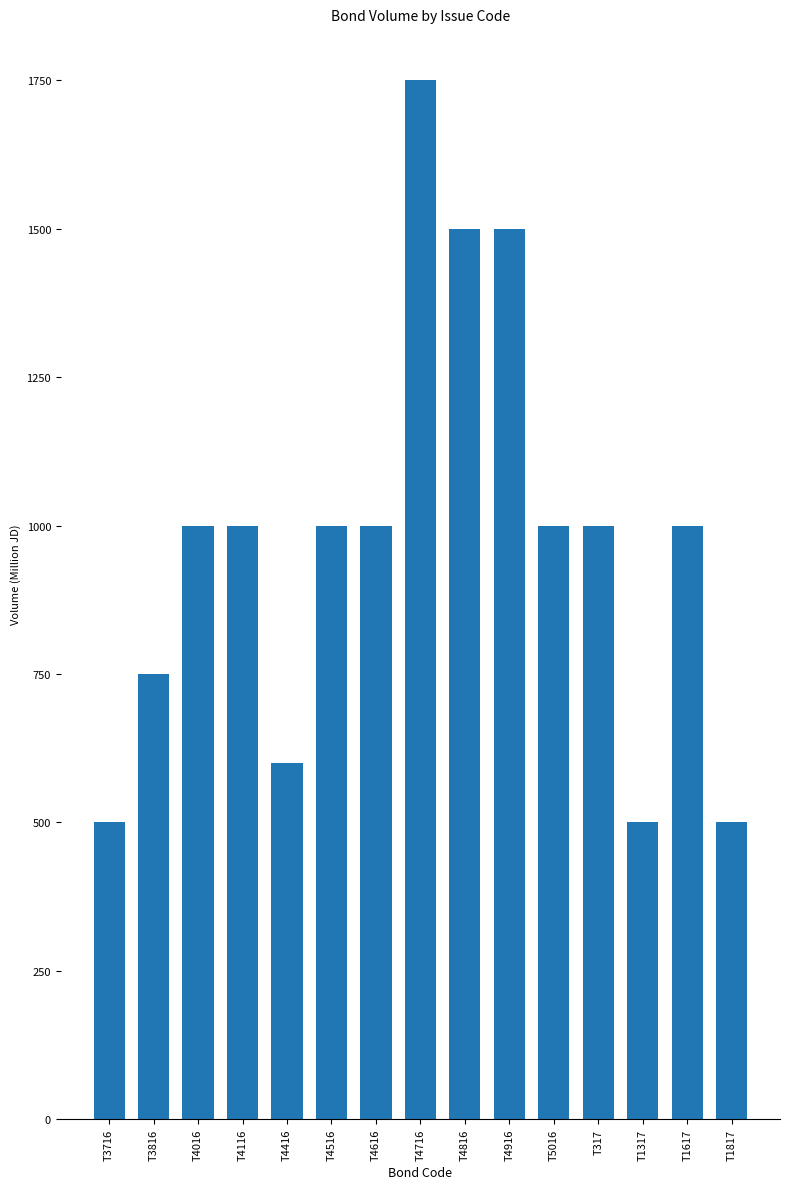

Reading right to left, extract all data points from this chart.

500	1000	500	1000	1000	1500	1500	1750	1000	1000	600	1000	1000	750	500